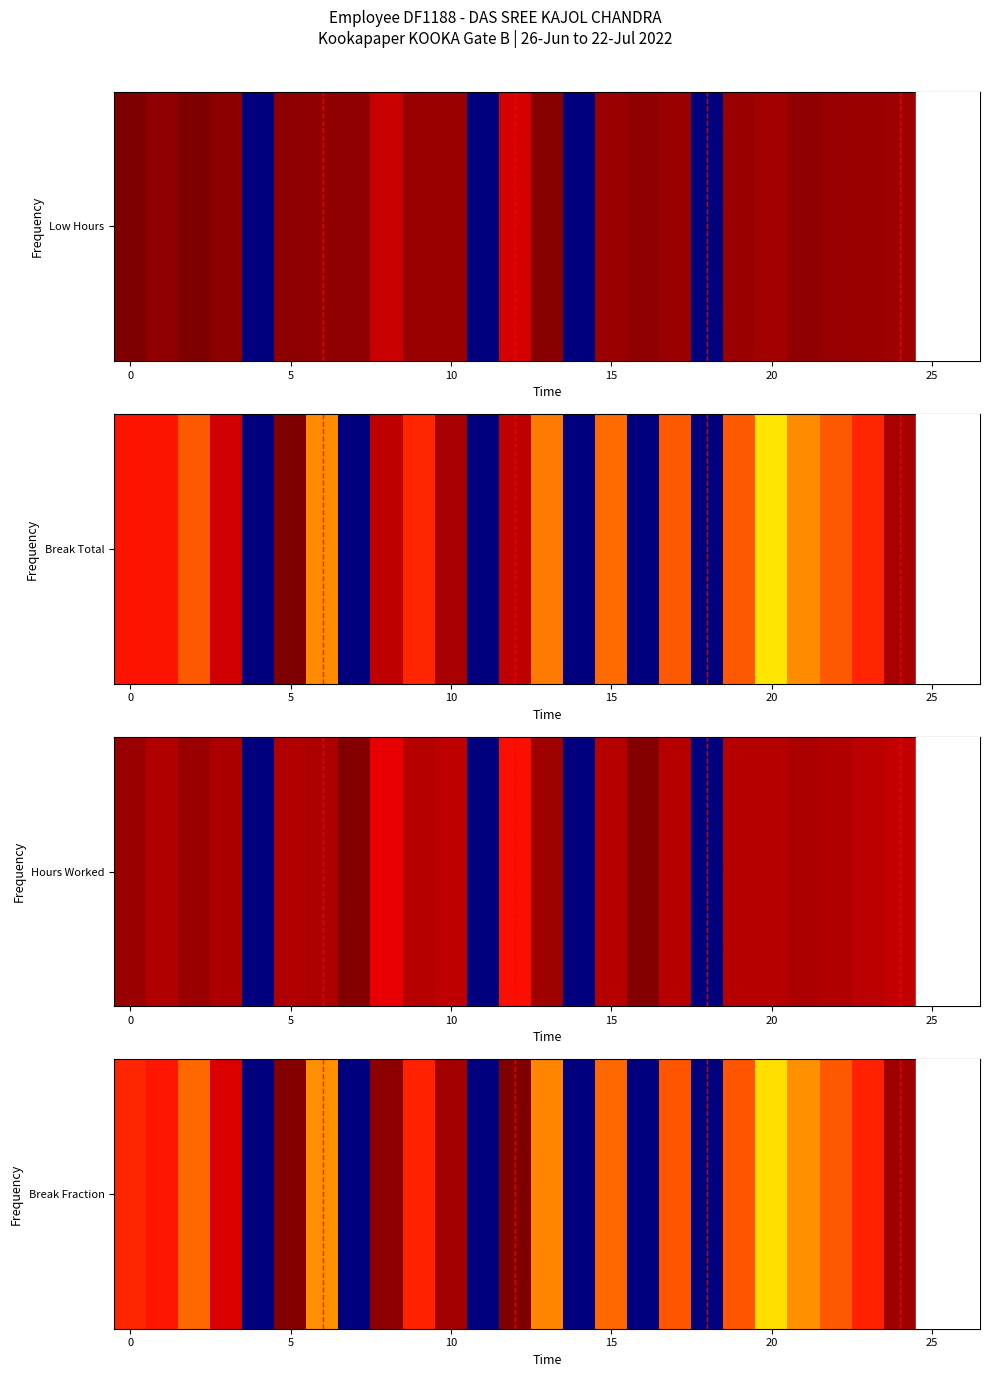

What is the sum of the values at 5 and 10?

0.1